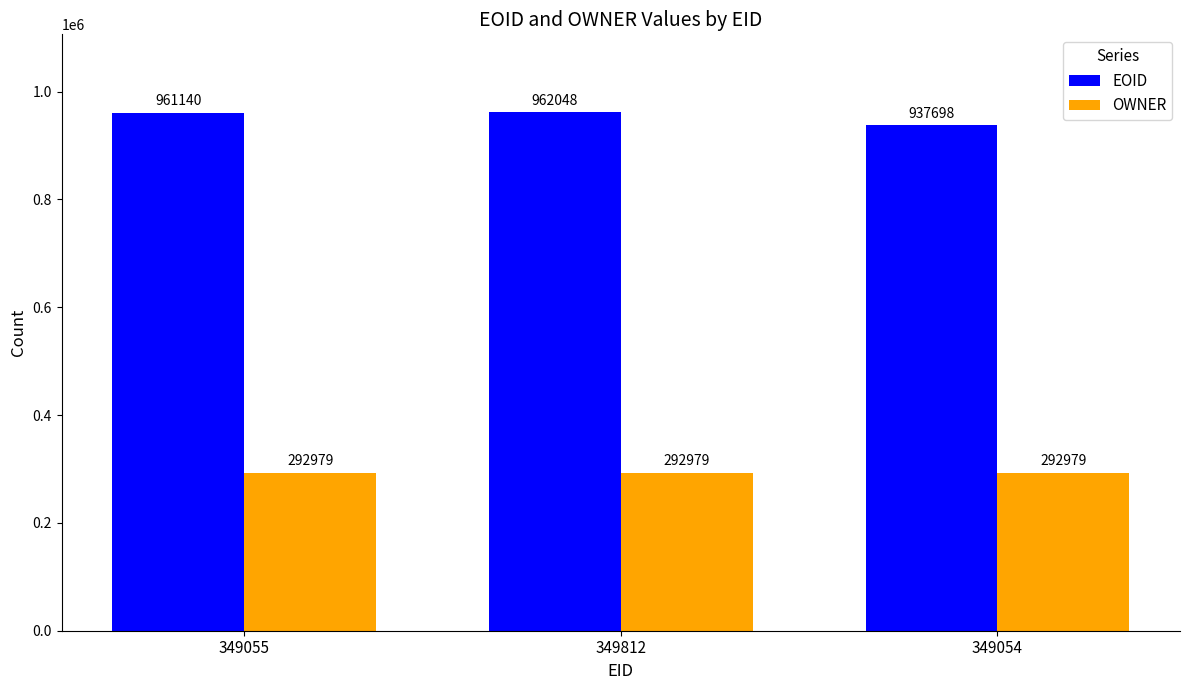

Is the value of EOID at 349054 greater than the value of OWNER at 349812?

Yes